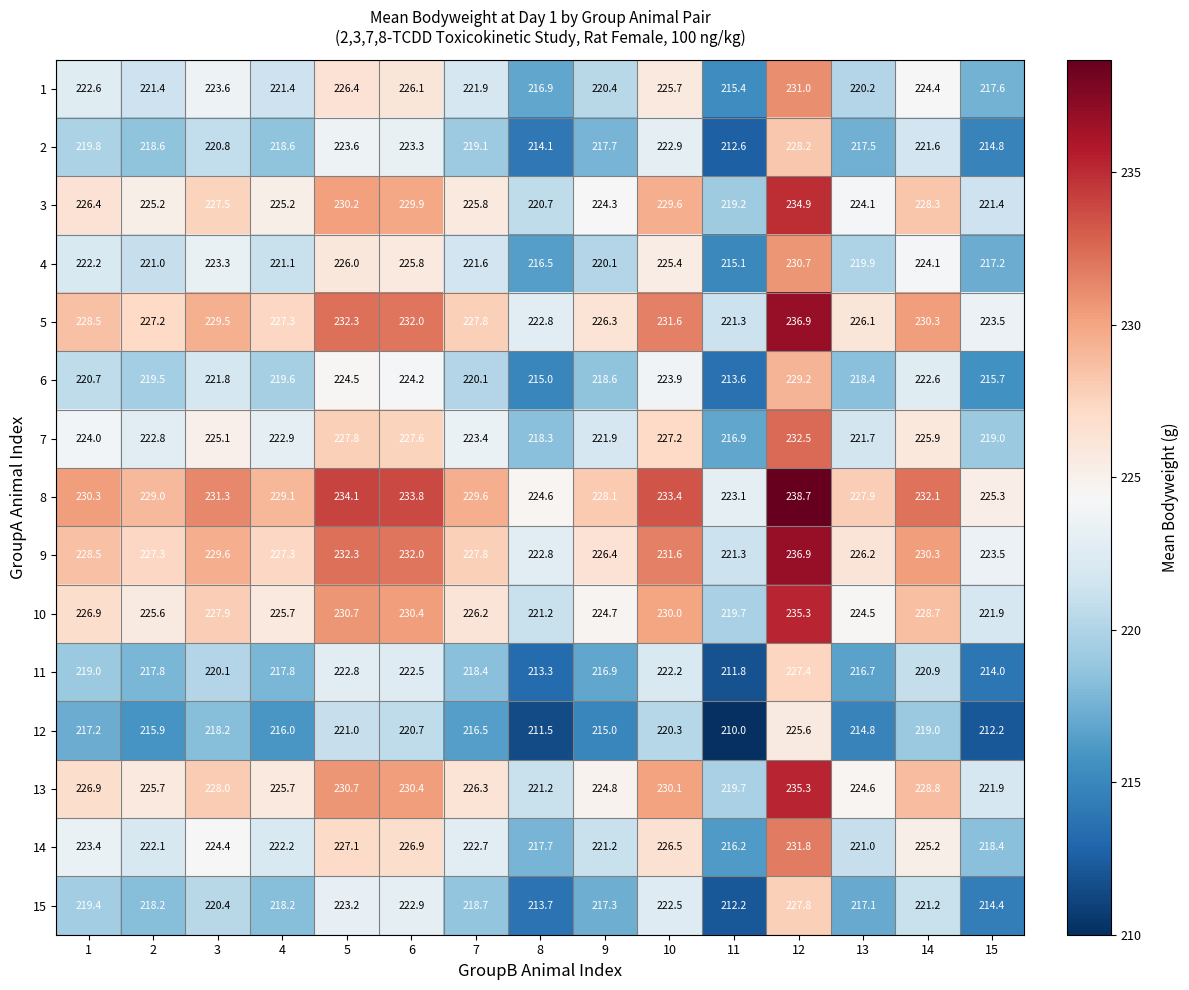

What is the spread (max minus min) of values at 13?

13.1